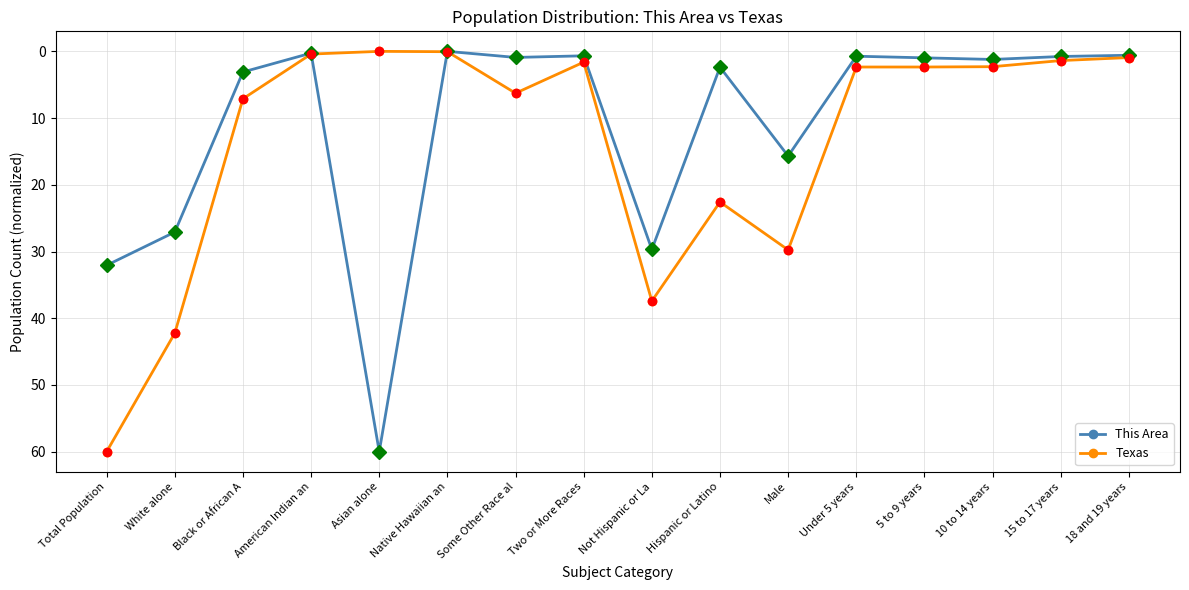

Which series changed the most between Not Hispanic or La and 10 to 14 years?

Texas